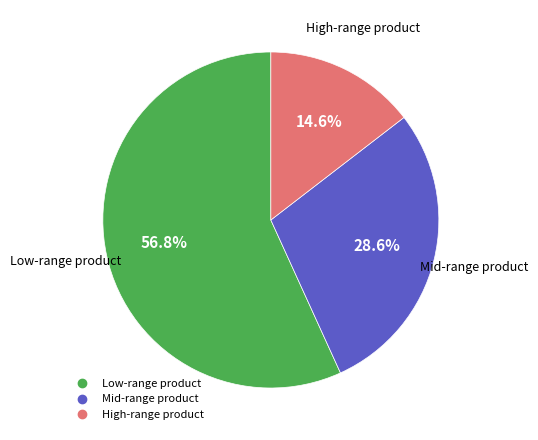

Is there a majority slice in this chart?

Yes